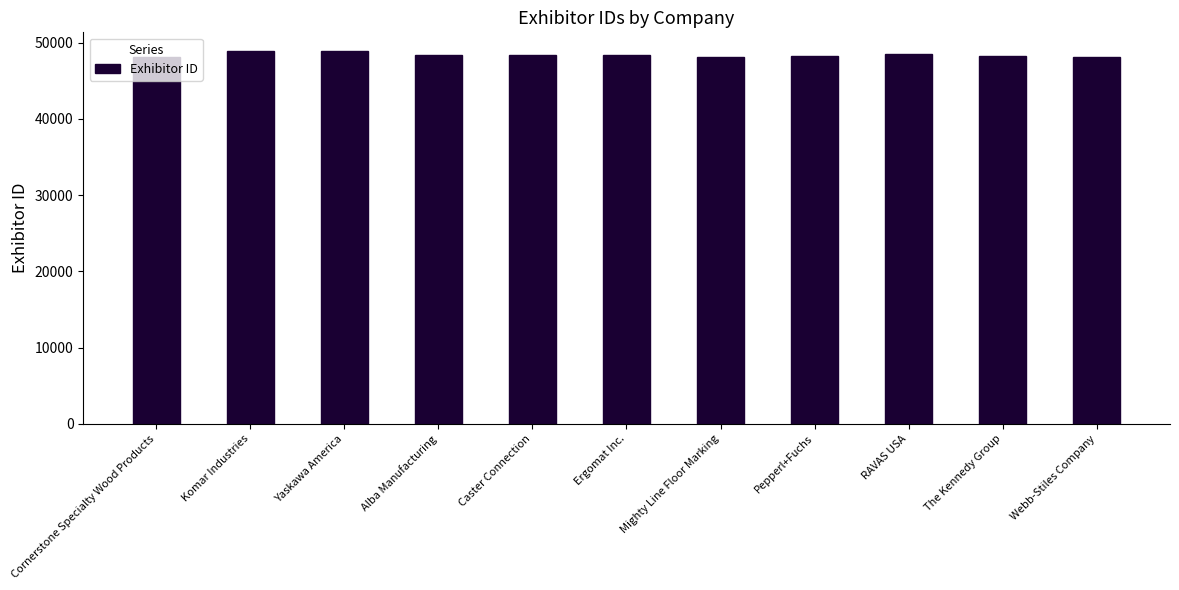

What is the ratio of the value at Webb-Stiles Company to the value at RAVAS USA?

1.0